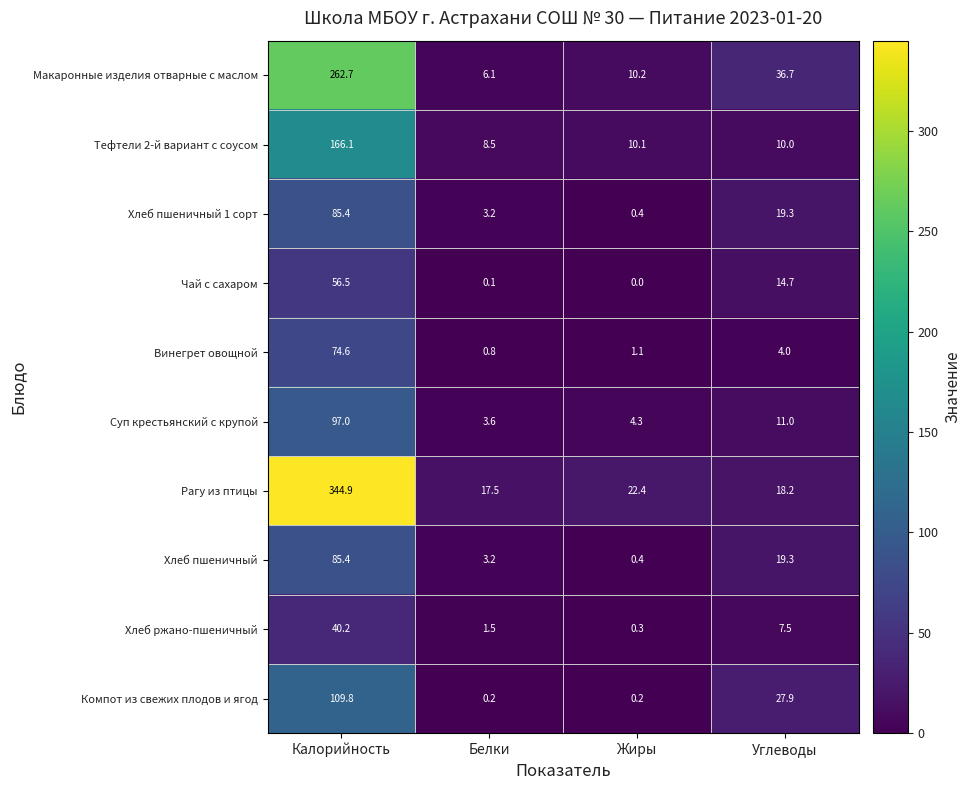

Which series has the largest range (max minus min)?

Рагу из птицы